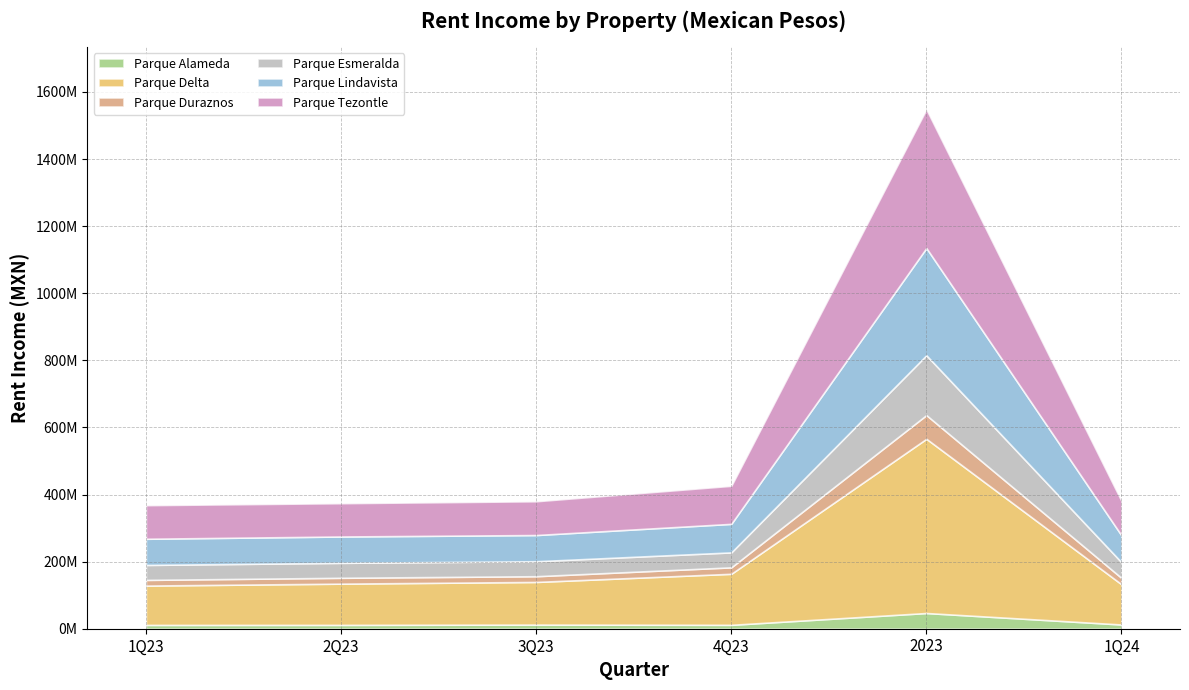

Is the value of Parque Lindavista at 1Q23 greater than the value of Parque Duraznos at 2Q23?

Yes